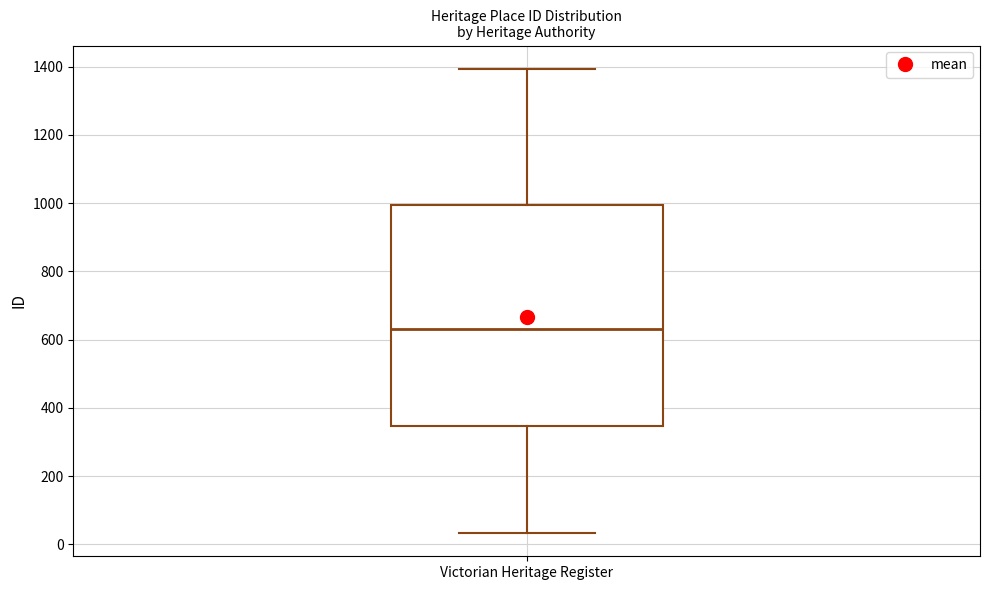

Read this box plot against the y-axis: the position of the median line, the range covered by the box, and the ends of both whiskers. The values are not printed on the chart, so give them approximately, as read against the axis.

median 640, box 340 to 1000, whiskers 40 to 1400